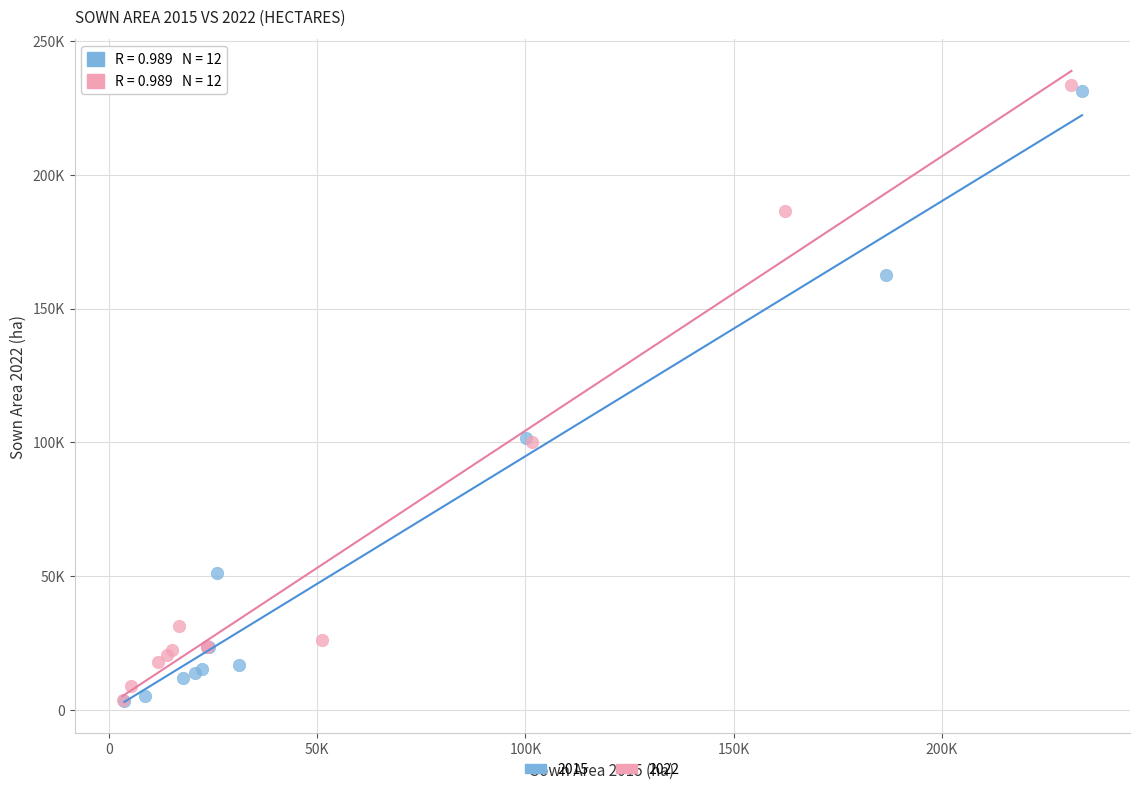

What are all the series names shown in the legend?

2015, 2022